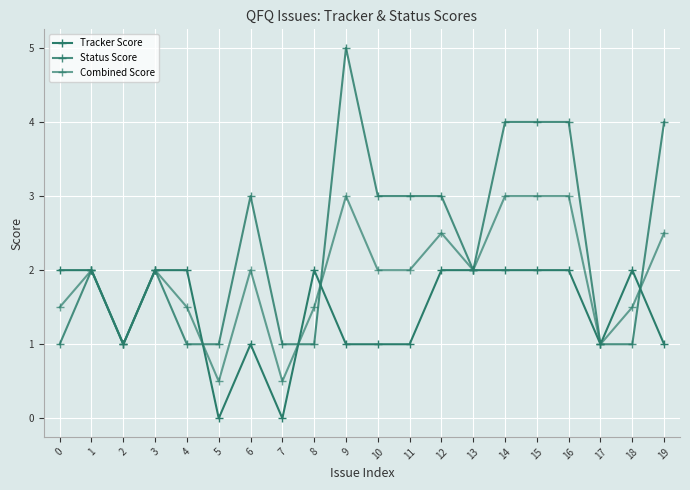

How many distinct data groups are displayed?

3